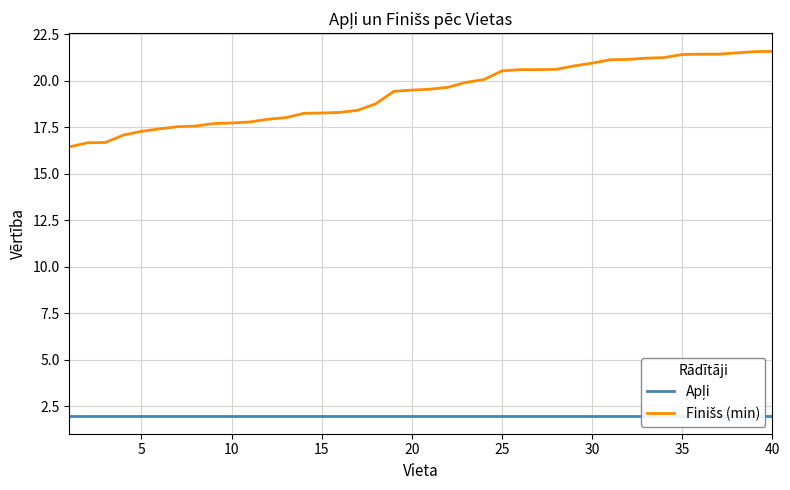

What are all the series names shown in the legend?

Apļi, Finišs (min)